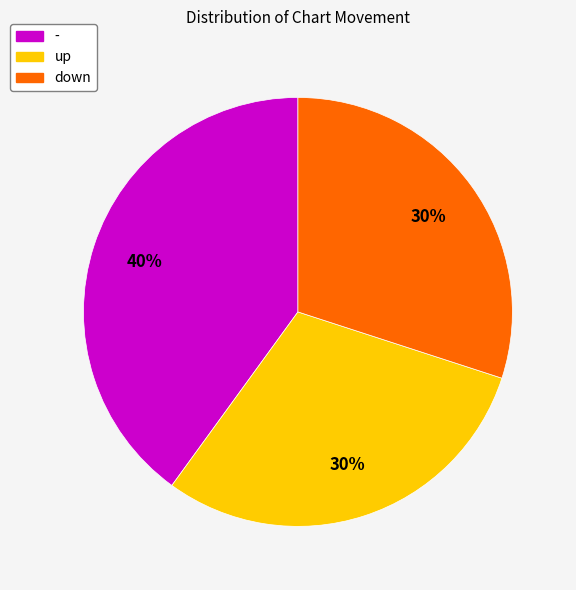

To the nearest percent, what is the difference between the largest and smallest slice percentages?

10%